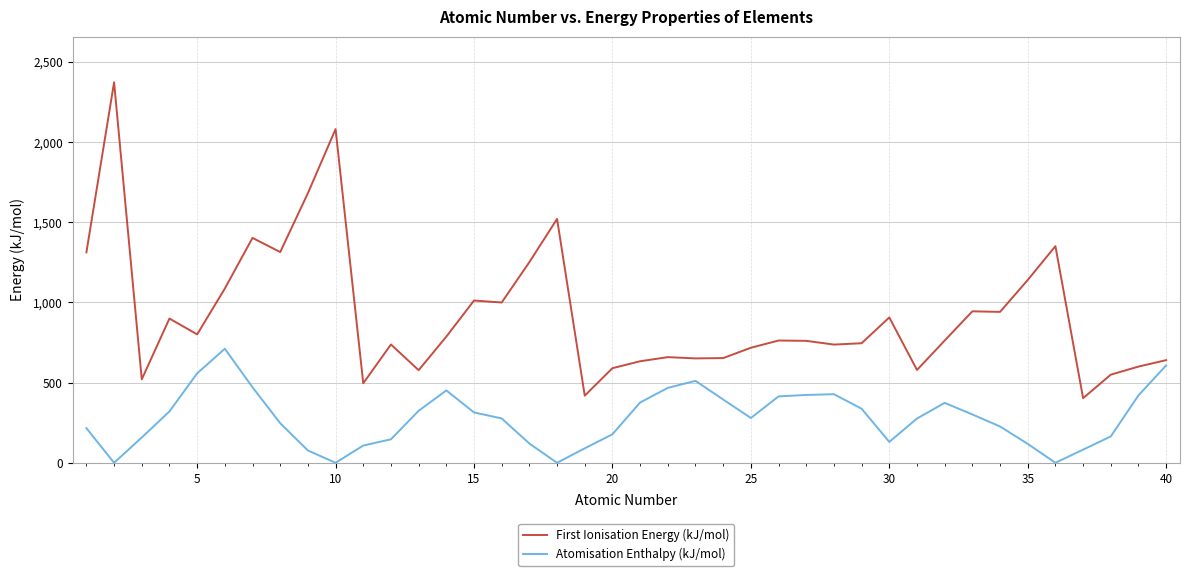

At how many categories does at least one series exceed 1597?

3